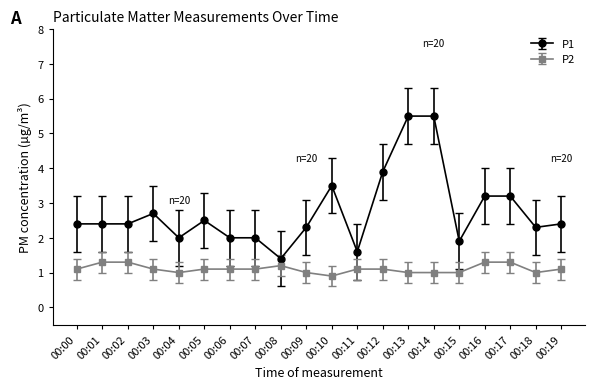

True or false: P2 has a value of 0.8 at 00:02.

False